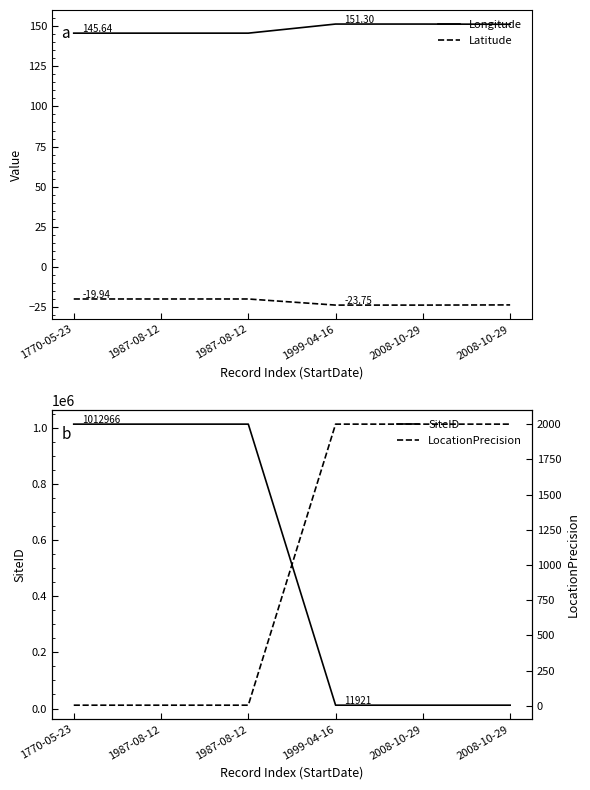

How many lines are shown in the chart?

4